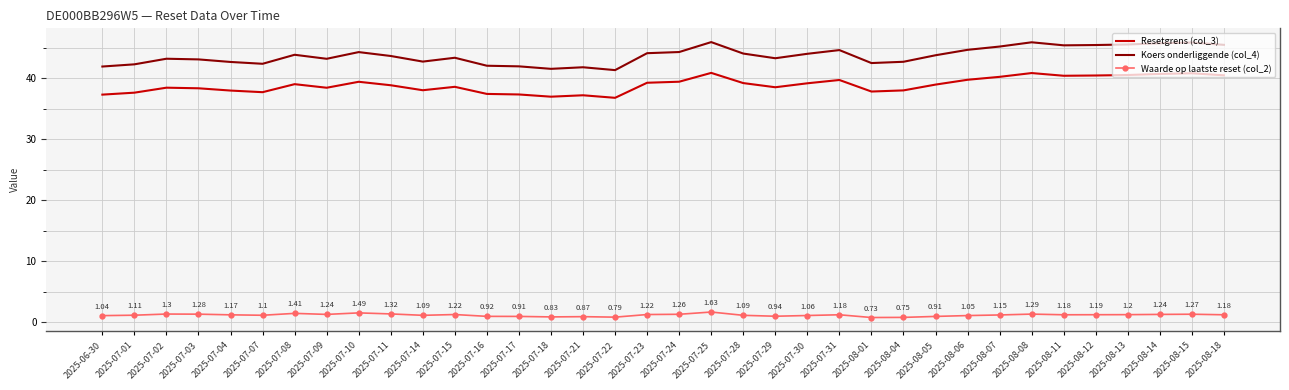

True or false: Koers onderliggende (col_4) and Resetgrens (col_3) cross at least once.

False